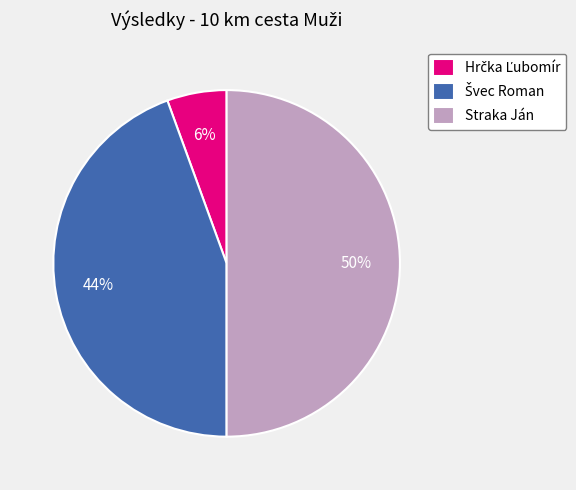

Is it true that Straka Ján is 64% of the pie?

False